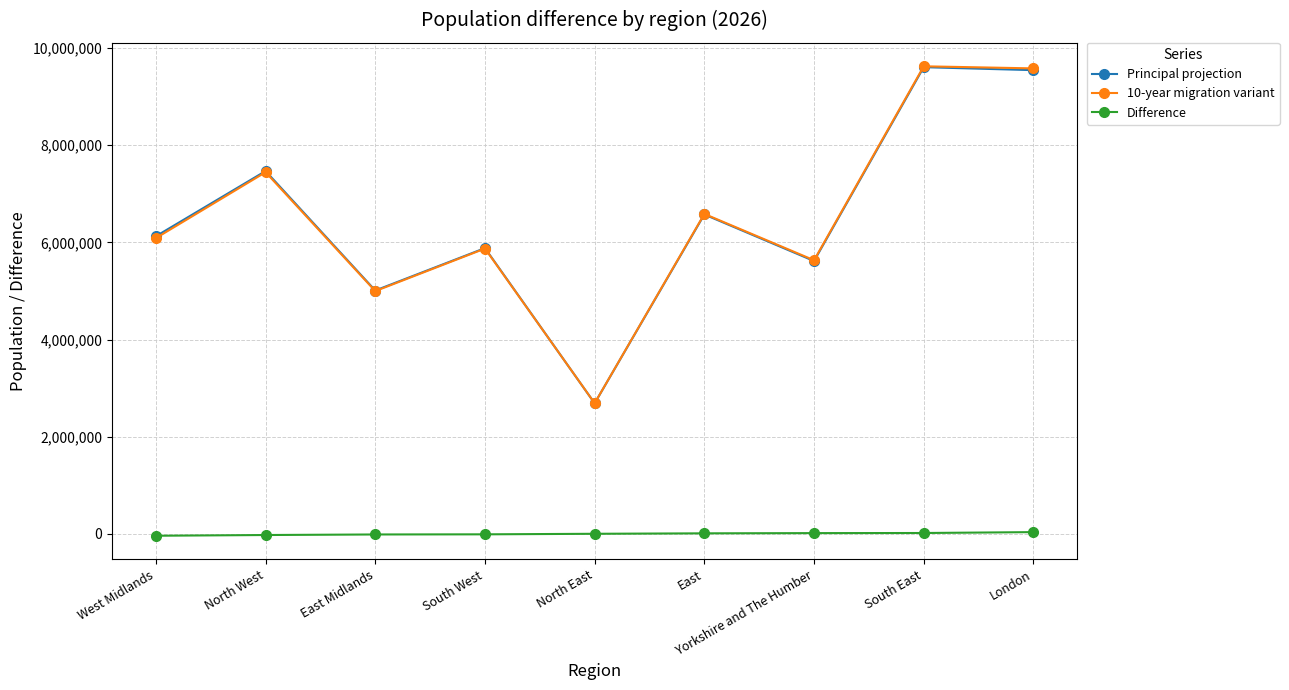

Does the chart display data point markers on the line(s)?

Yes